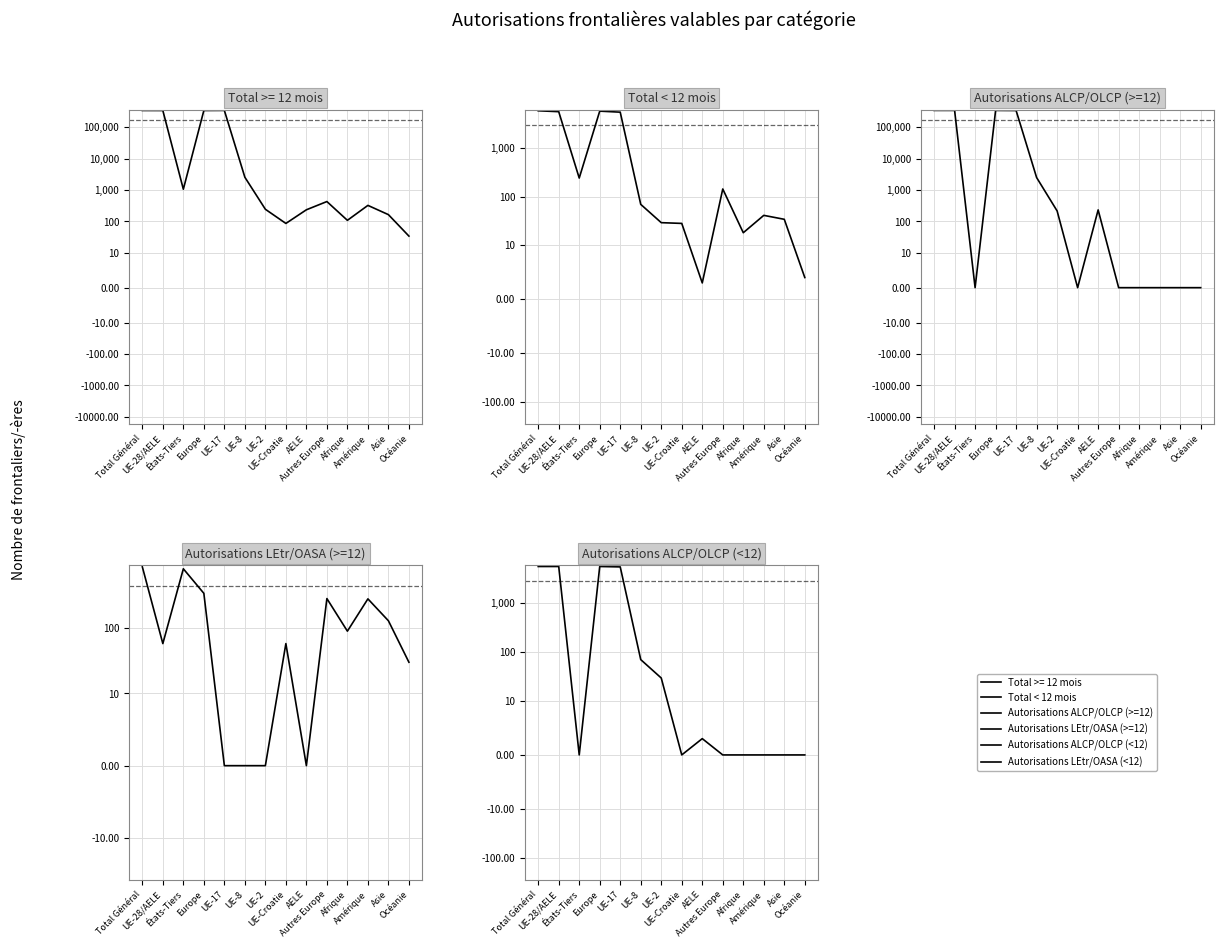

Reading left to right, transcribe all the data shown in this chart.

Total < 12 mois: 5813	5573	240	5716	5444	69	29	28	3	143	18	41	34	4
Autorisations ALCP/OLCP (>=12): 339286	339286	0	339286	336367	2474	214	0	231	0	0	0	0	0
Autorisations LEtr/OASA (>=12): 875	58	817	343	0	0	0	58	0	285	90	282	130	30
Autorisations ALCP/OLCP (<12): 5545	5545	0	5545	5444	69	29	0	3	0	0	0	0	0